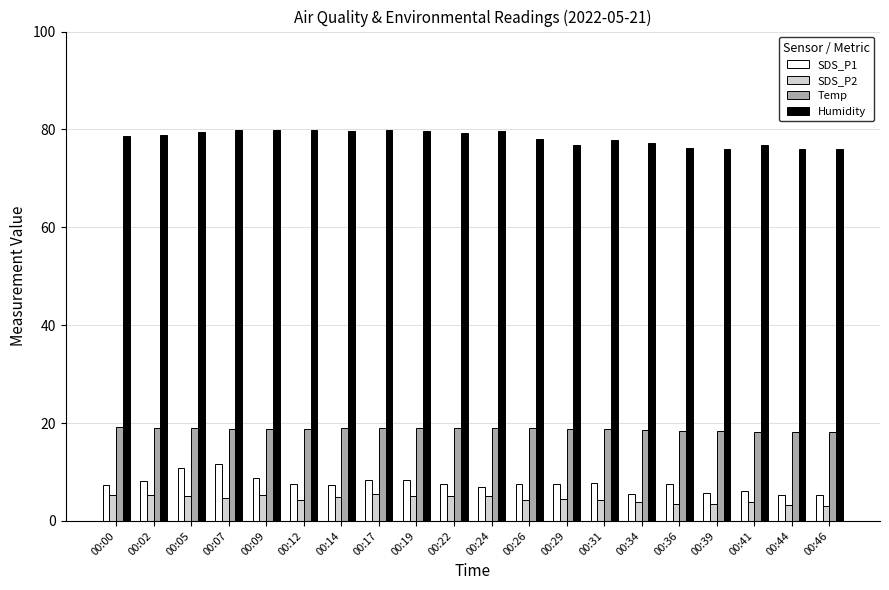

Rank the series at 00:00 from highest to lowest value.

Humidity, Temp, SDS_P1, SDS_P2